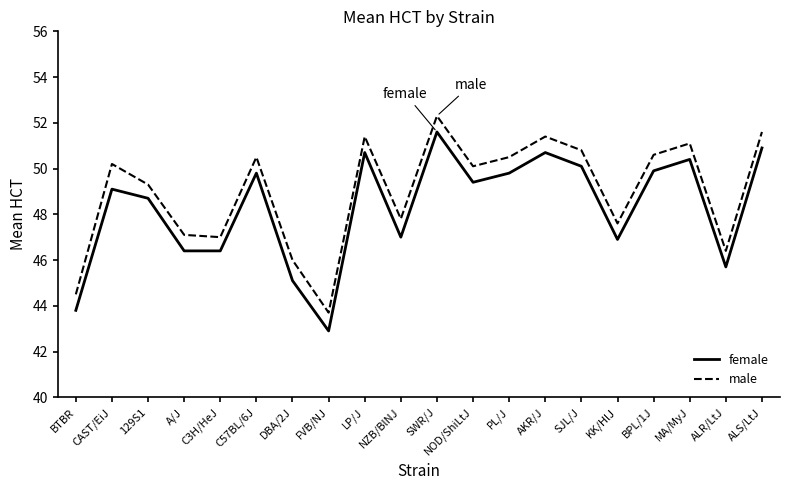

What is the difference between the female values at C3H/HeJ and 129S1?

2.3